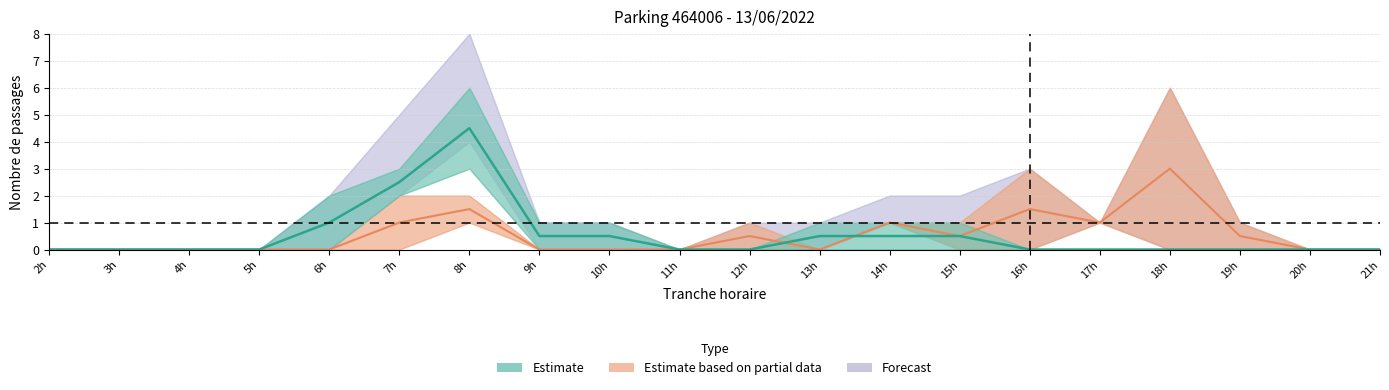

At which category does the chart reach its minimum across all series?

2